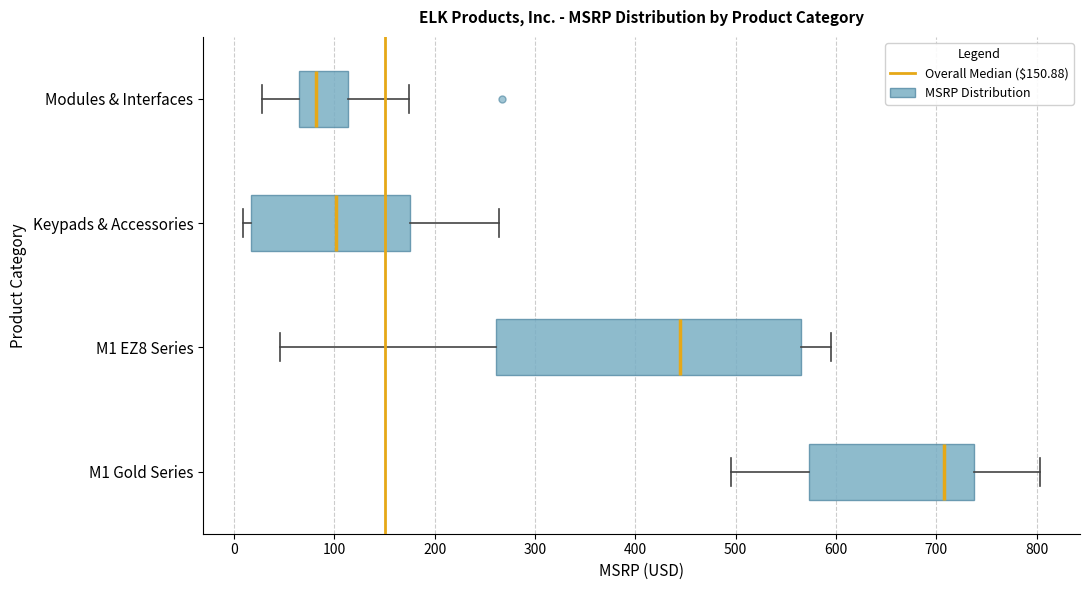

Reading bottom to top, read every box against the x-axis: the position of its median line, the range the box covers, and the ends of its whiskers. The values are not printed on the chart, so give them approximately, as read against the axis.

M1 Gold Series: median 710, box 570 to 740, whiskers 500 to 800
M1 EZ8 Series: median 440, box 260 to 570, whiskers 50 to 590
Keypads & Accessories: median 100, box 20 to 170, whiskers 10 to 260
Modules & Interfaces: median 80, box 70 to 110, whiskers 30 to 170